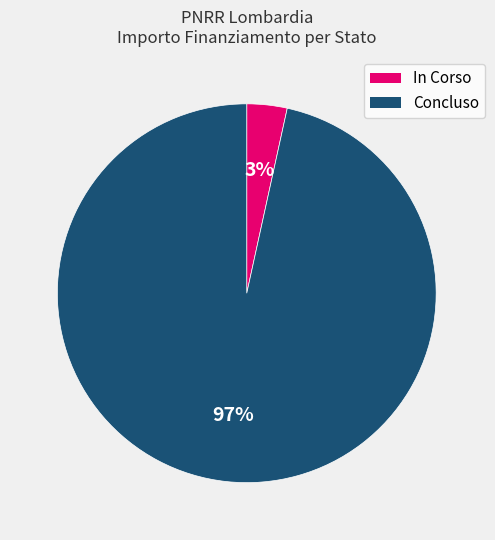

How many slices are in this pie chart?

2